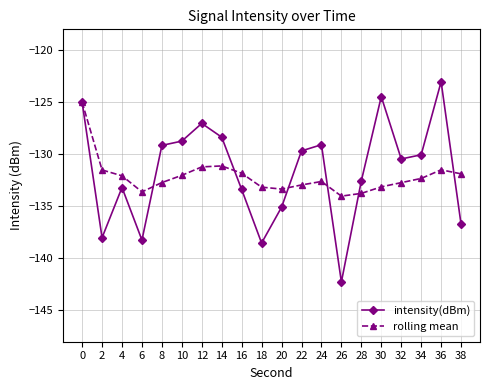

True or false: rolling mean has a value of -131.5 at 2.

True